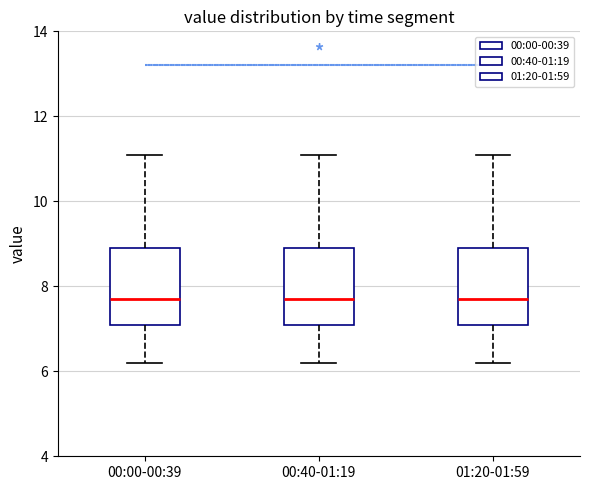

Reading left to right, read every box against the y-axis: the position of its median line, the range the box covers, and the ends of its whiskers. The values are not printed on the chart, so give them approximately, as read against the axis.

00:00-00:39: median 7.8, box 7.2 to 9.0, whiskers 6.2 to 11.2
00:40-01:19: median 7.8, box 7.2 to 9.0, whiskers 6.2 to 11.2
01:20-01:59: median 7.8, box 7.2 to 9.0, whiskers 6.2 to 11.2